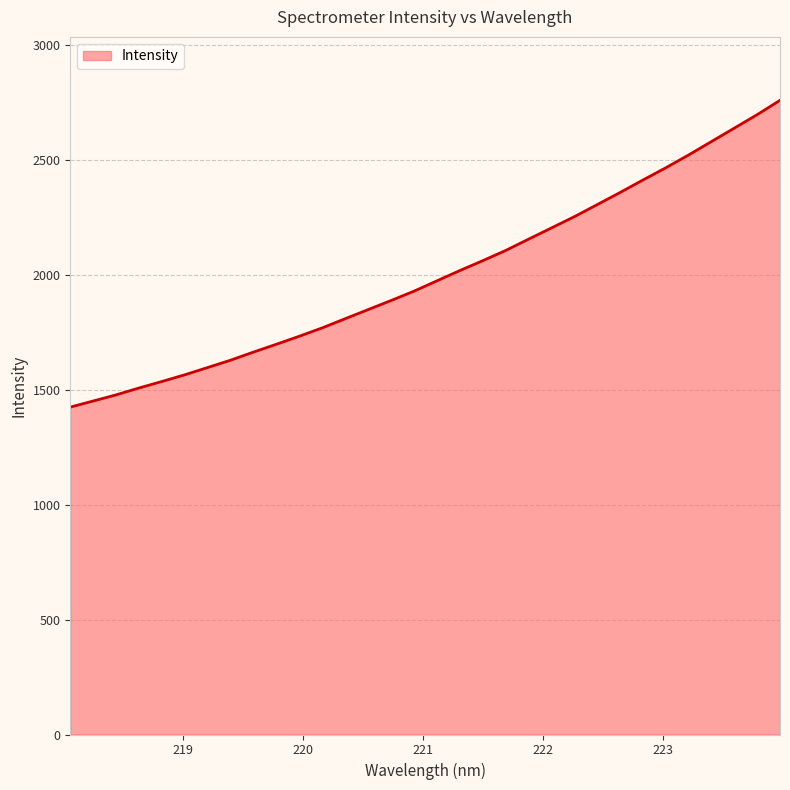

What is the greatest value displayed?

2758.3